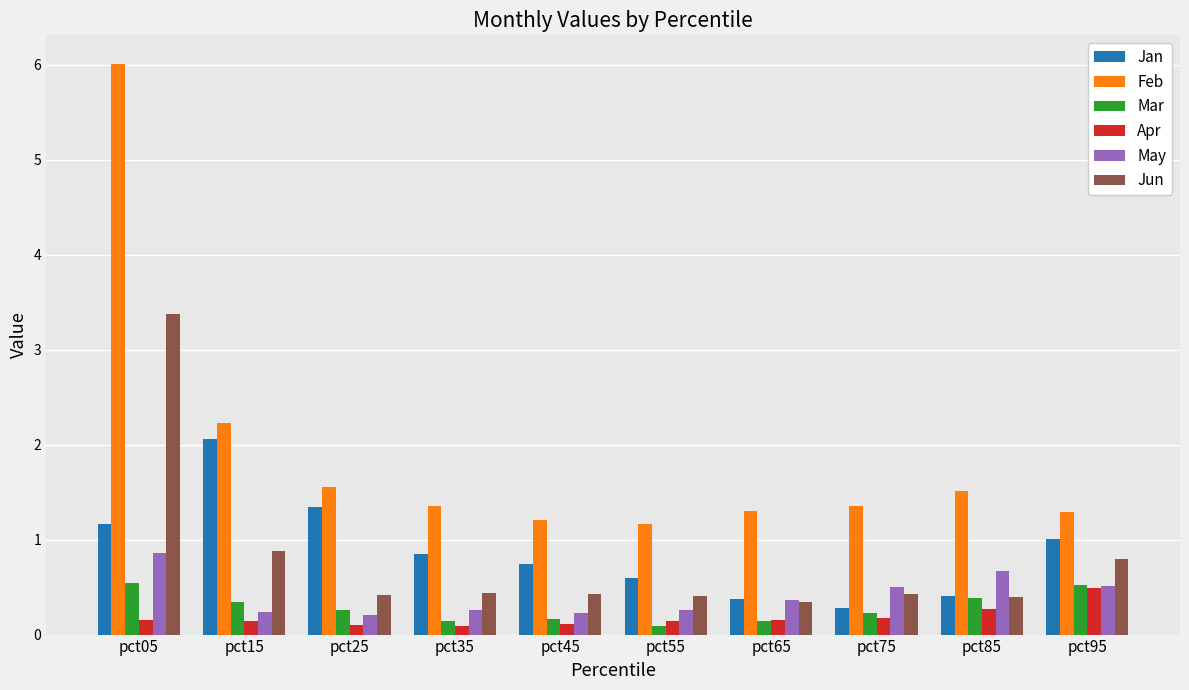

What is the maximum value for Apr?

0.5